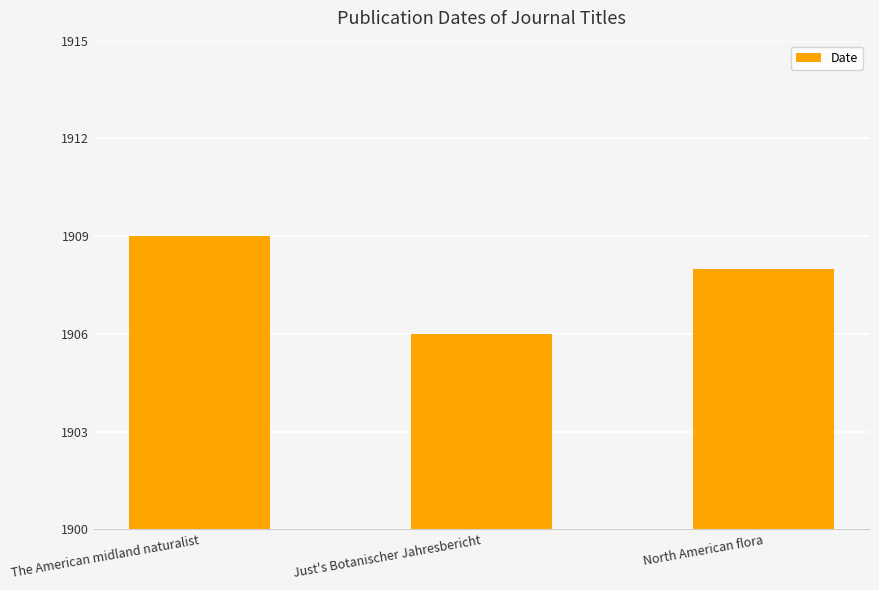

List the labels in order of value, largest first.

The American midland naturalist, North American flora, Just's Botanischer Jahresbericht